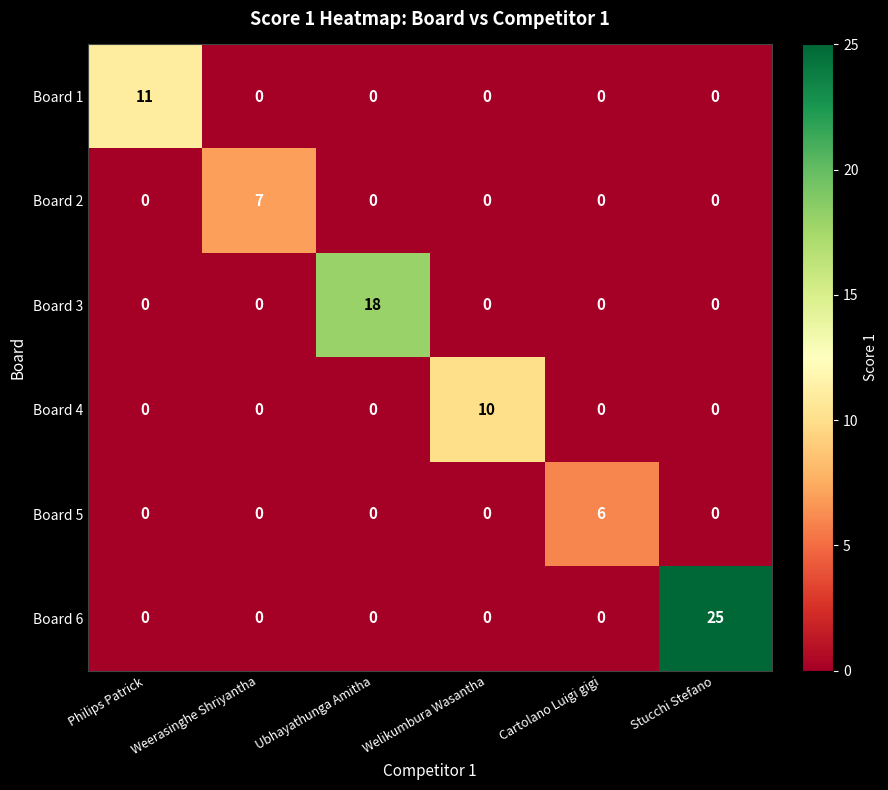

Rank the series by their maximum value, from lowest to highest.

Board 5, Board 2, Board 4, Board 1, Board 3, Board 6